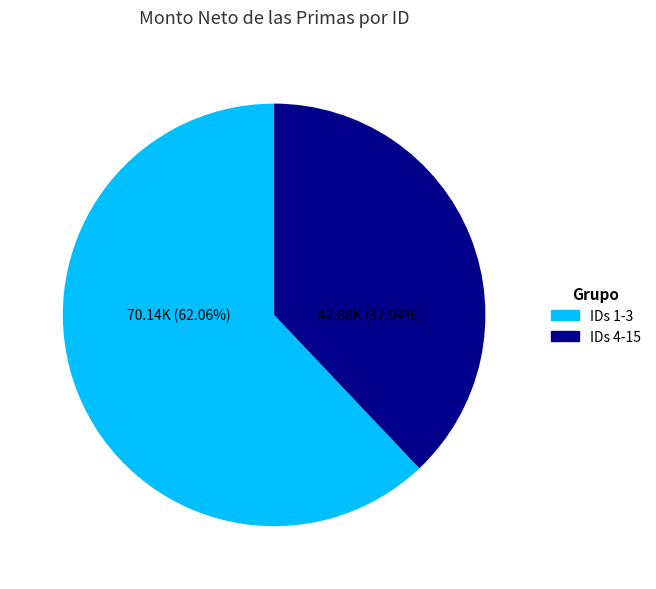

Is there a majority slice in this chart?

Yes